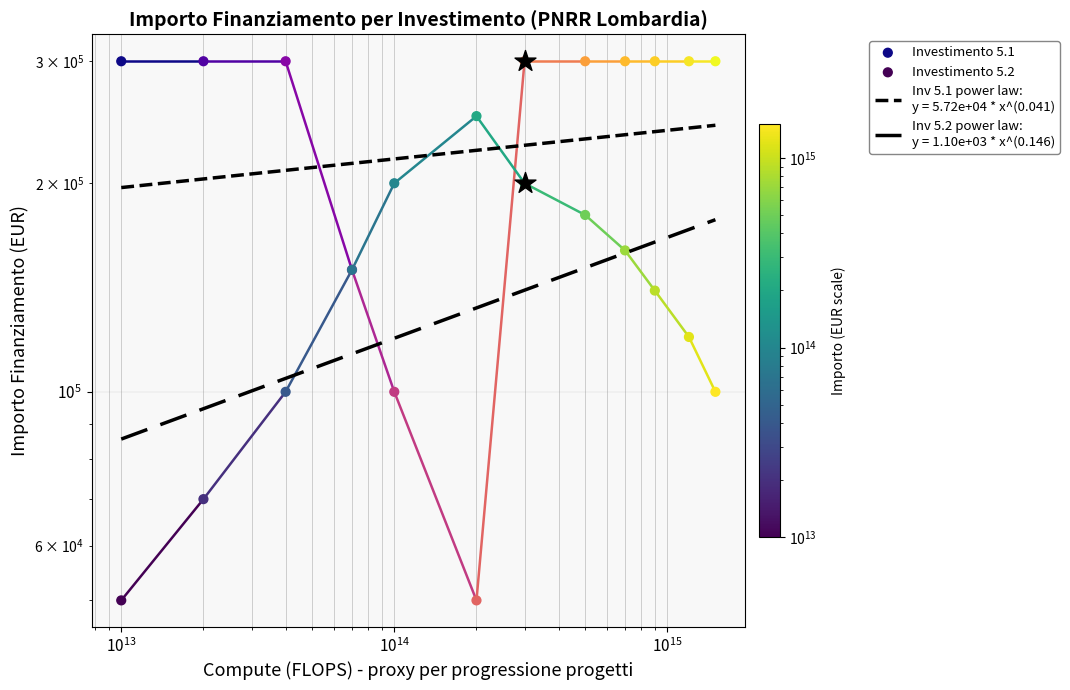

Which series has the largest total across all categories?

Investimento 5.1